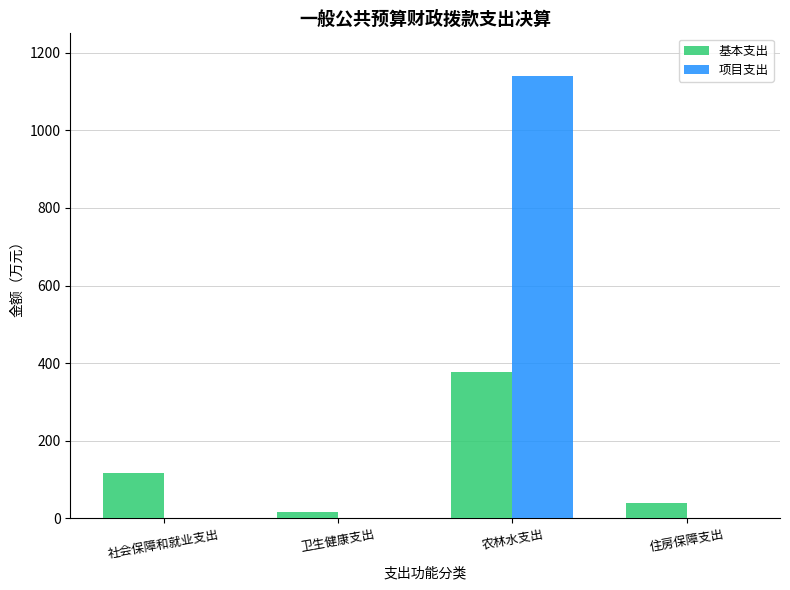

Reading left to right, what are all the values shown in this chart?

基本支出: 117.4	16.1	378.2	38.4
项目支出: 0.0	0.0	1141.0	0.0